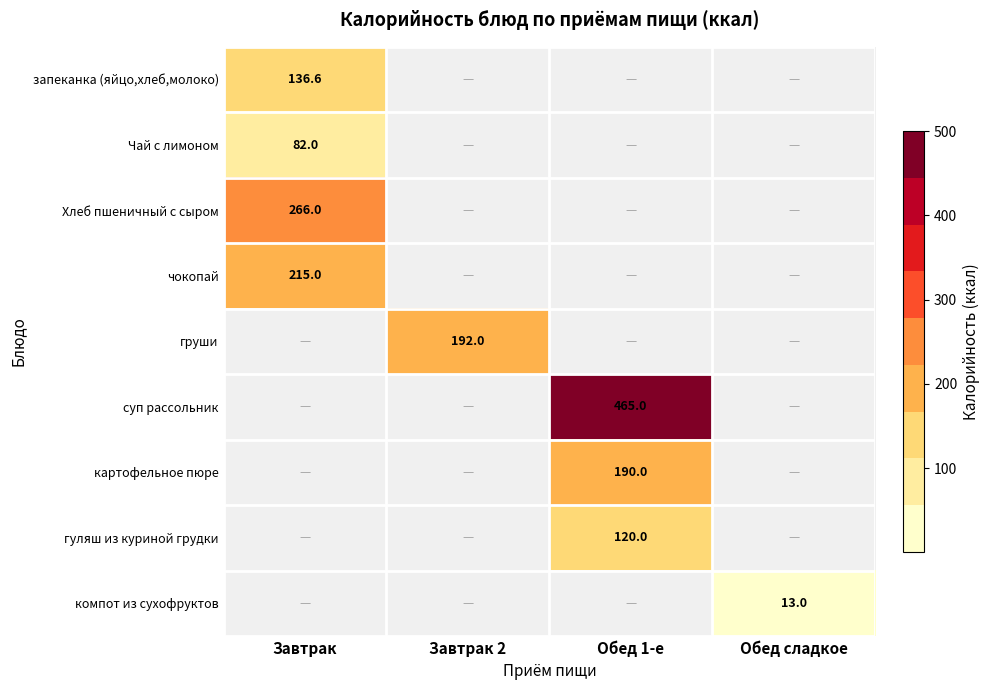

Count the number of categories in the chart.

4